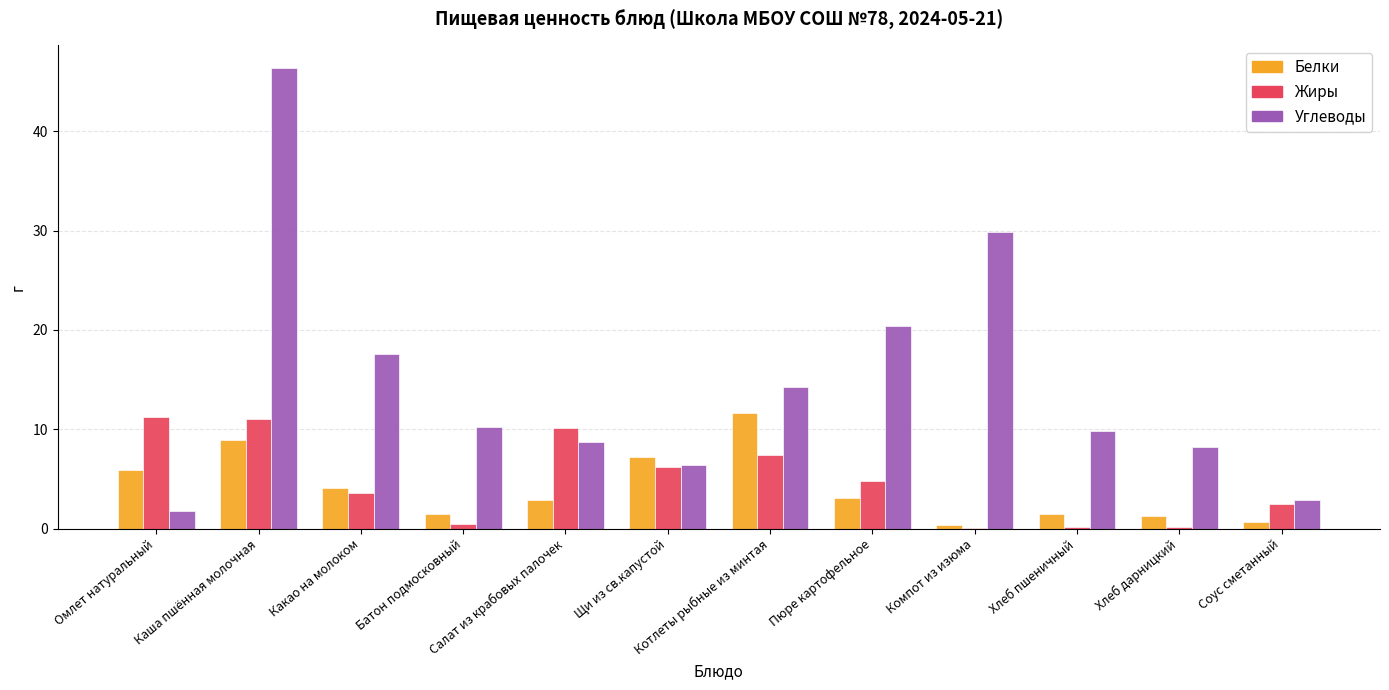

Which series changed the most between Пюре картофельное and Хлеб дарницкий?

Углеводы